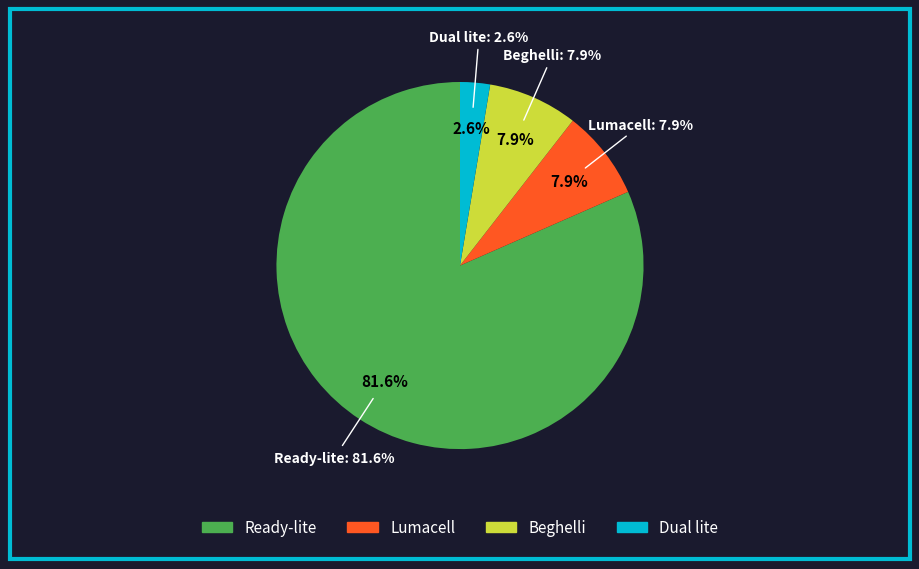

How many segments does this pie chart have?

4